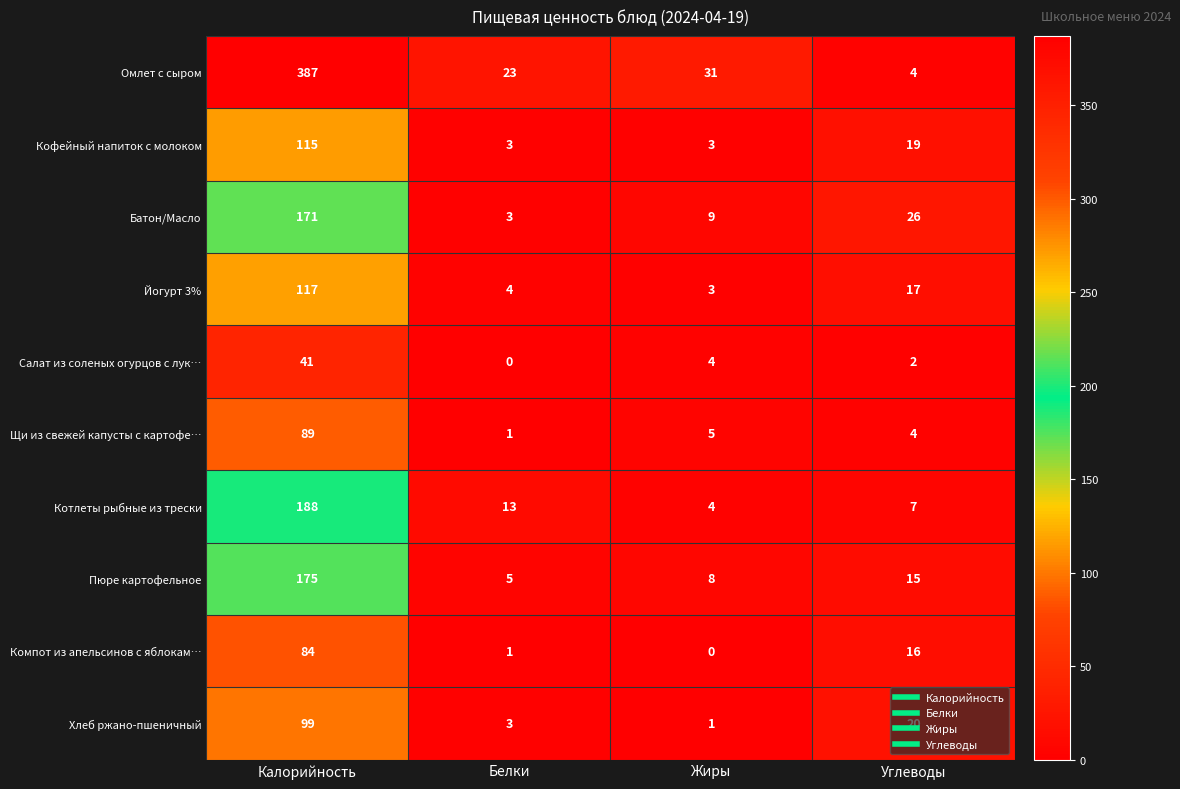

At which category is the sum across all series the highest?

Калорийность